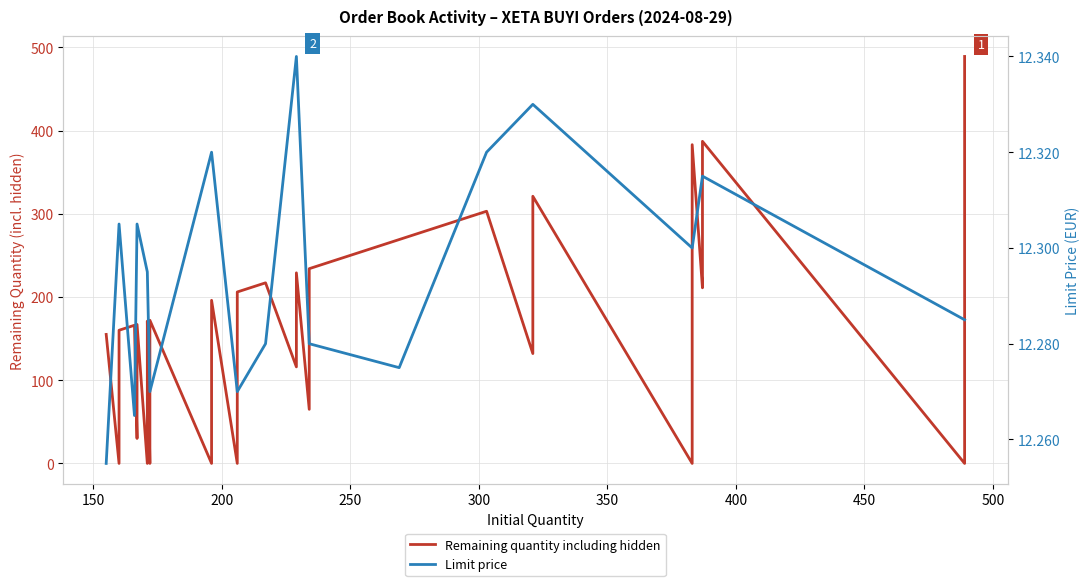

What is the greatest value displayed?

489.0